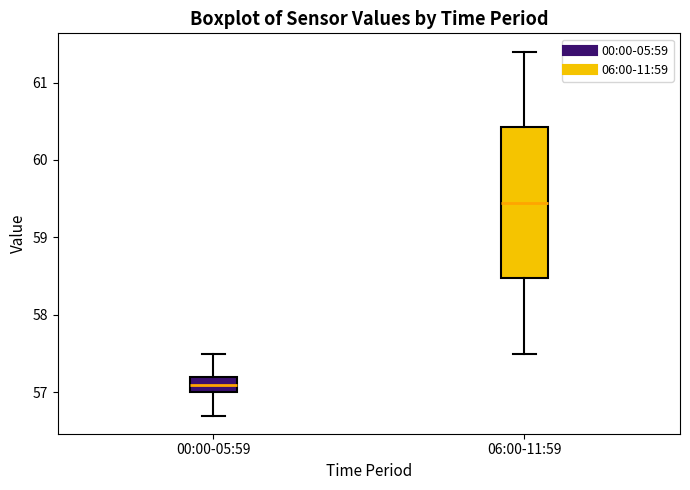

Which box is the tallest, from its lower edge to its upper edge?

06:00-11:59